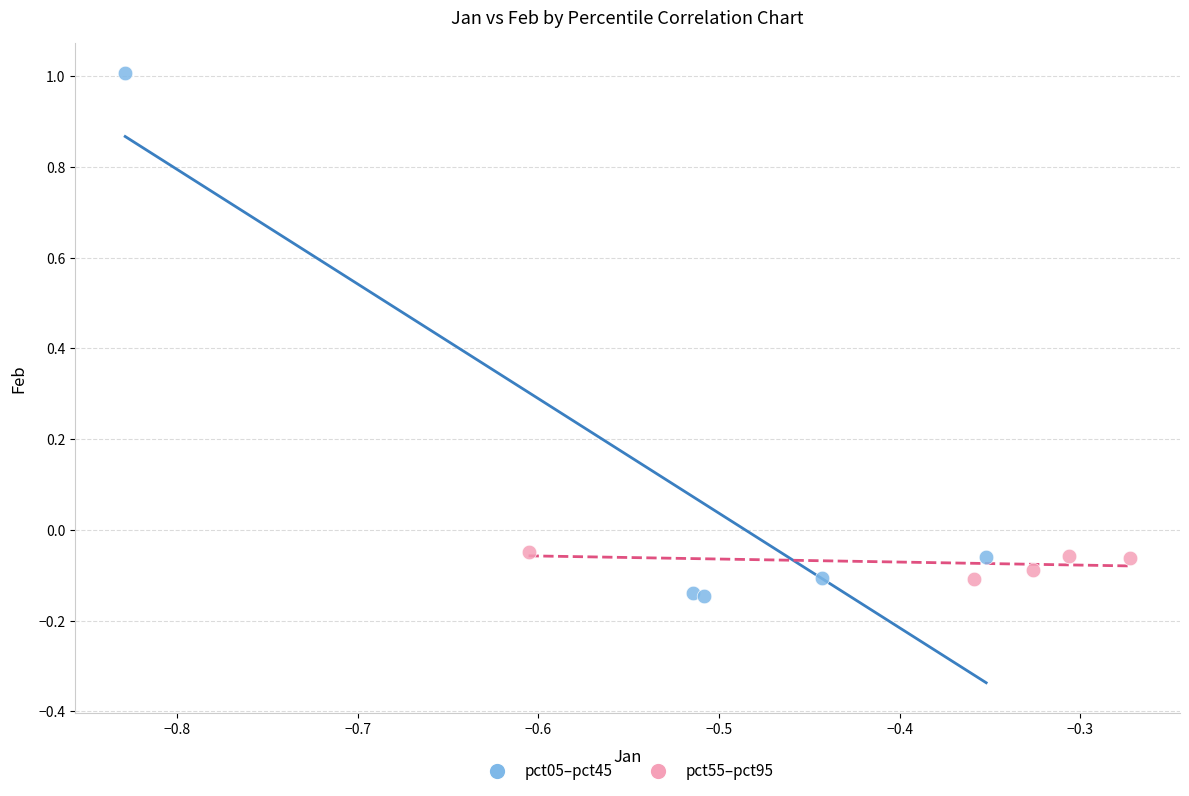

Which series has the widest spread of Y values?

pct05–pct45